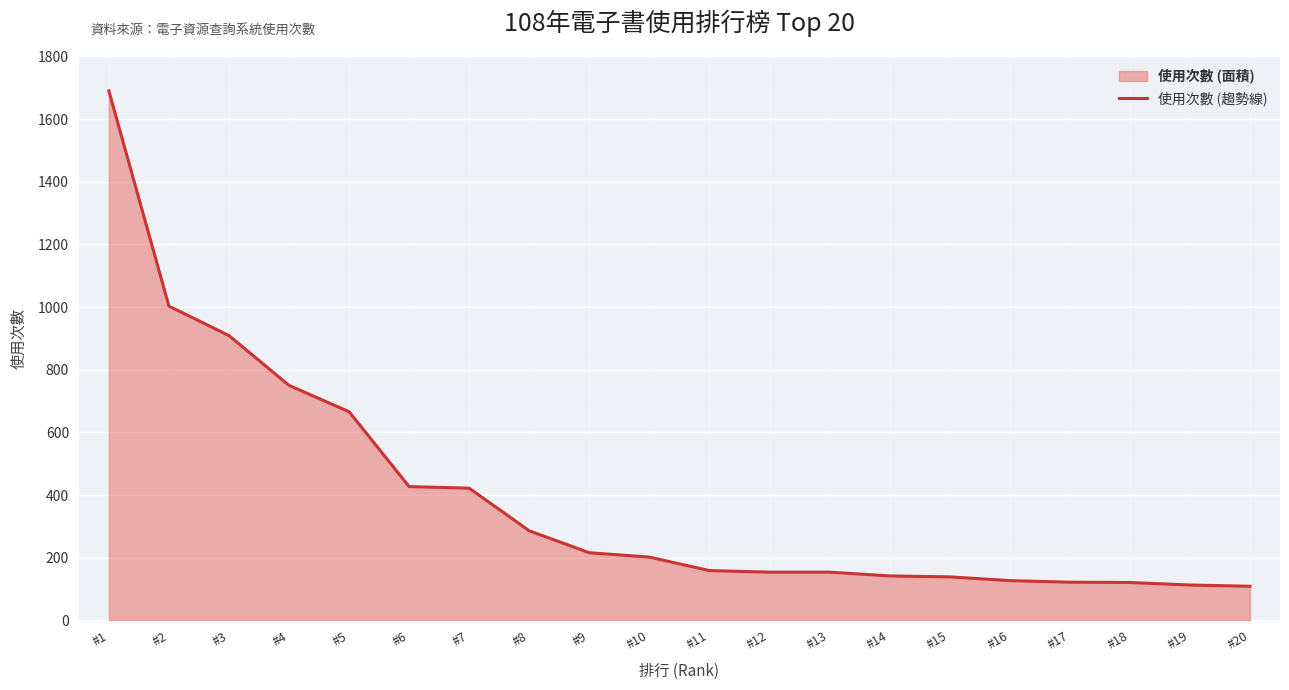

True or false: the data shows 154 at #4.

False